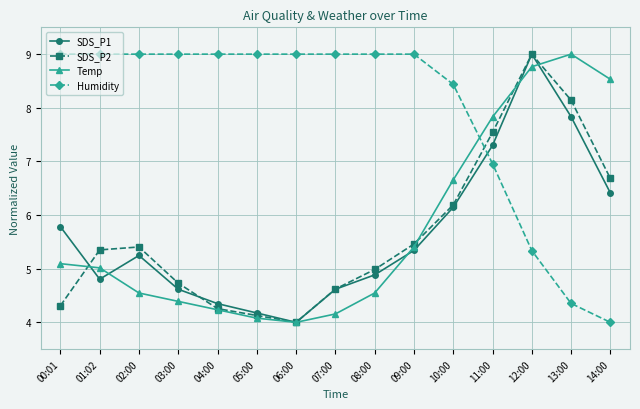

Where is the first local maximum for Temp?

13:00